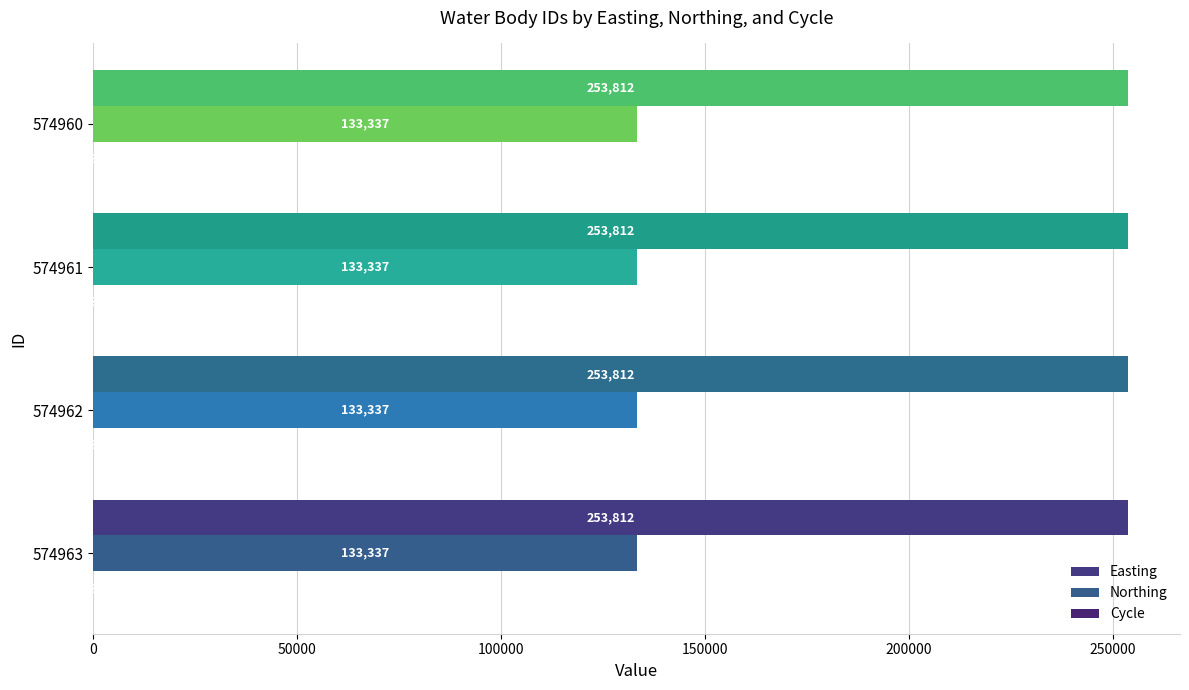

Reading left to right, transcribe all the data shown in this chart.

Easting: 574963=253812	574962=253812	574961=253812	574960=253812
Northing: 574963=133337	574962=133337	574961=133337	574960=133337
Cycle: 574963=3	574962=3	574961=3	574960=3